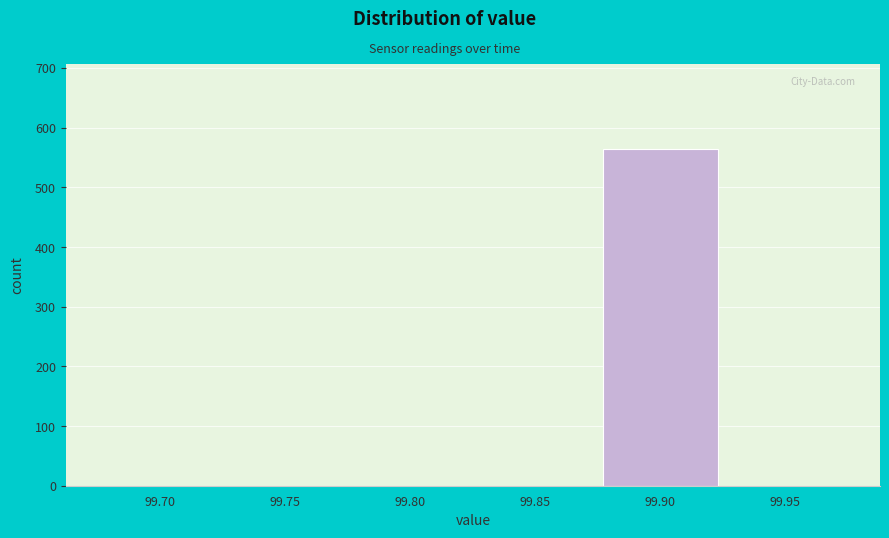

Reading right to left, transcribe all the data shown in this chart.

99.95=0	99.90=565	99.85=0	99.80=0	99.75=0	99.70=0